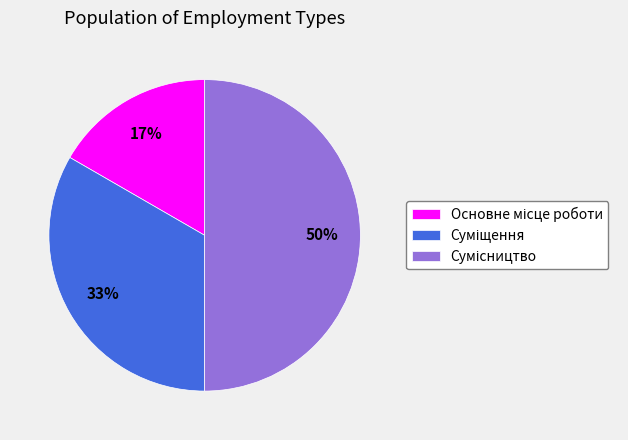

To the nearest percent, what is the difference between the largest and smallest slice percentages?

33%